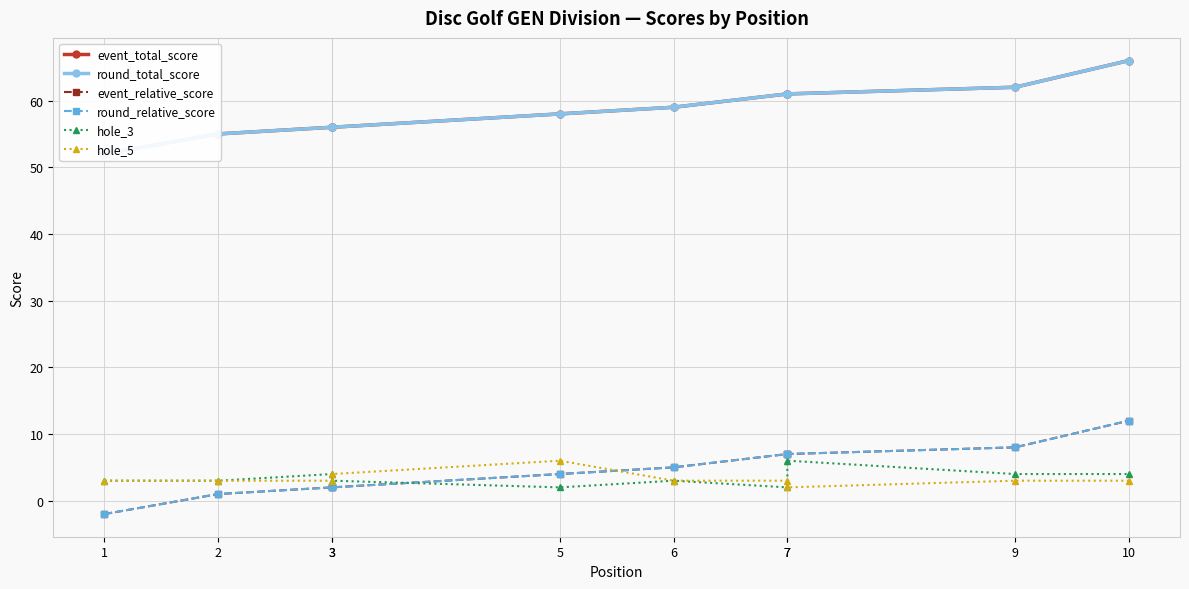

True or false: event_total_score and round_total_score intersect in this chart.

False